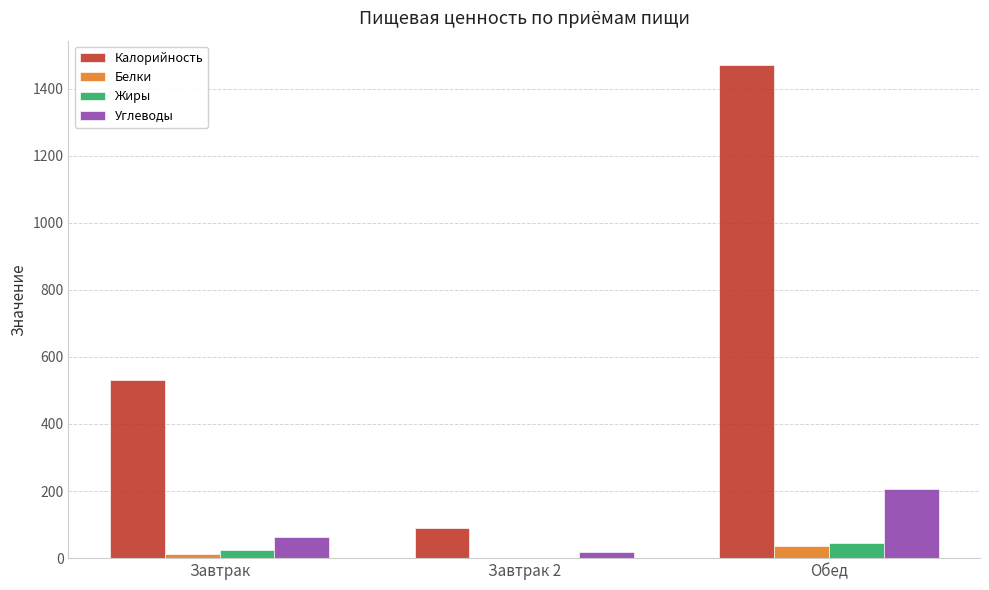

What is the sum of all Жиры values?

69.9